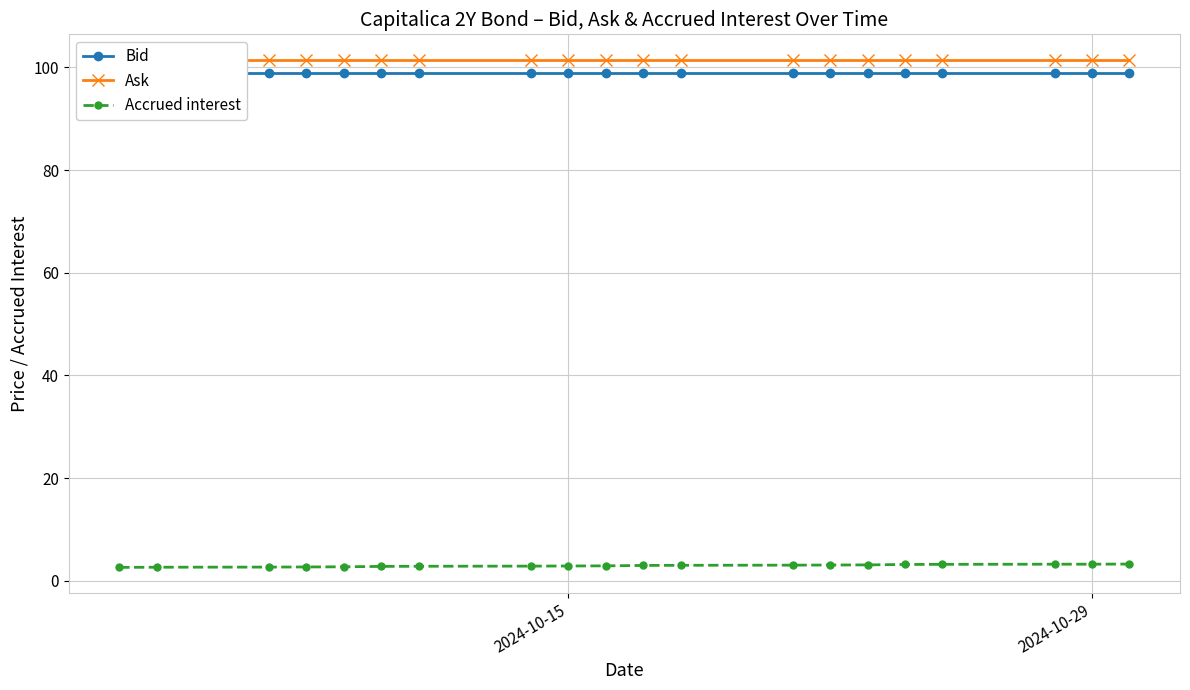

What is the highest value of the Accrued interest series?

3.3